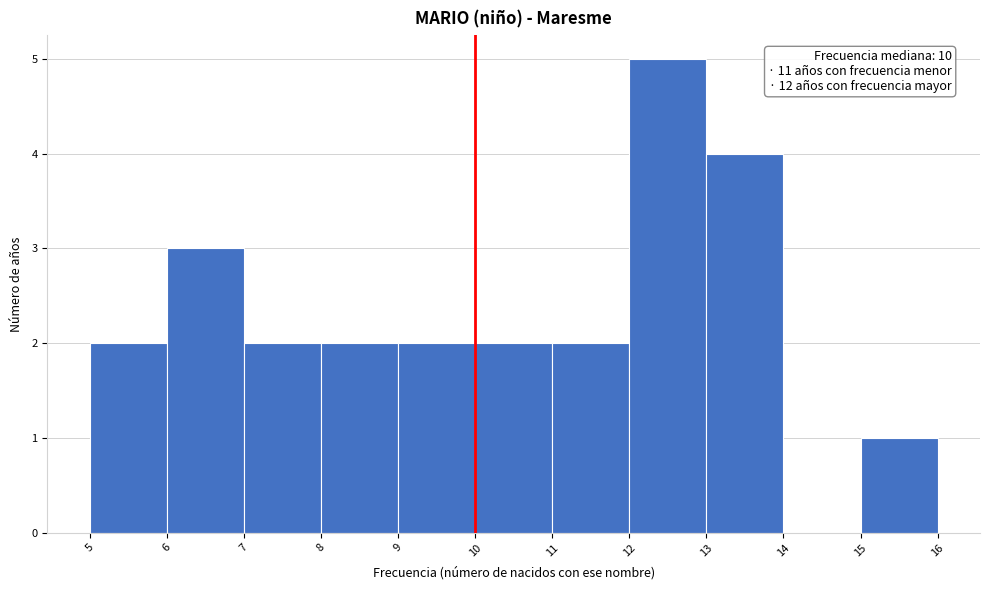

Which range on the x-axis has the tallest bar?

12 to 13